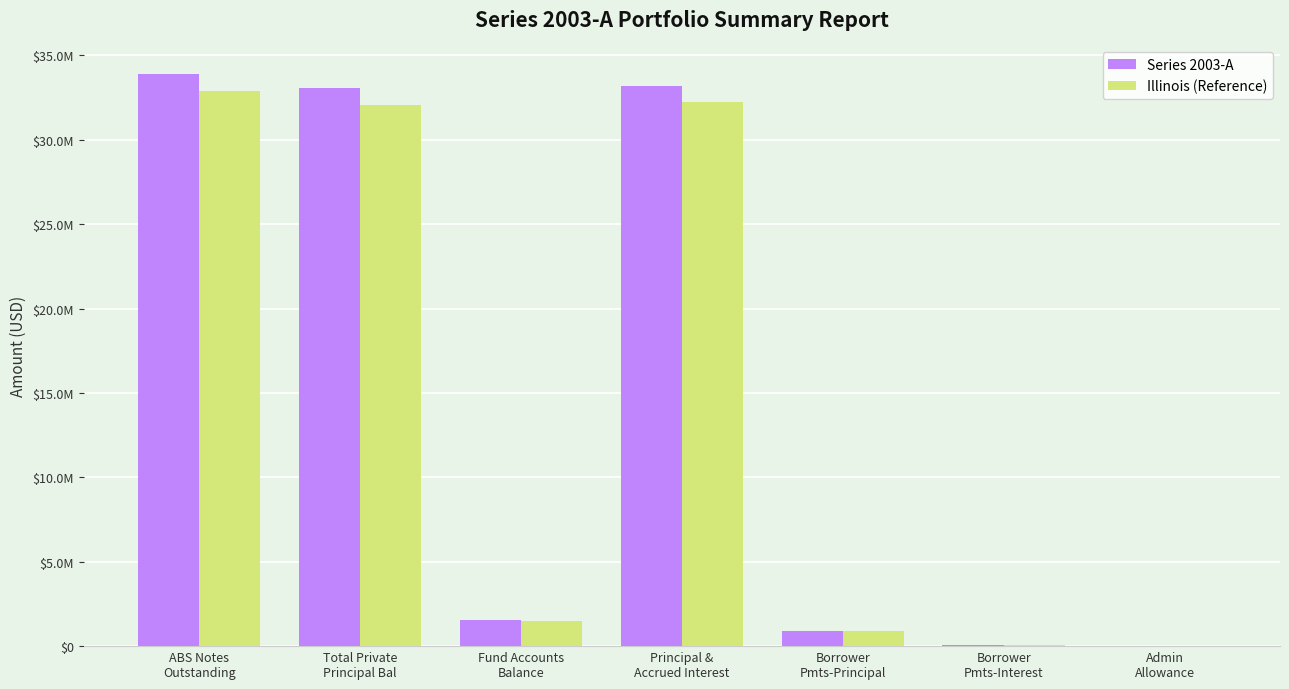

Reading right to left, what are all the values shown in this chart?

Series 2003-A: 28329.2	93287.0	895345.0	33212906.6	1554362.4	33052022.9	33900000.0
Illinois (Reference): 27479.3	90488.4	868484.7	32216519.4	1507731.6	32060462.2	32883000.0